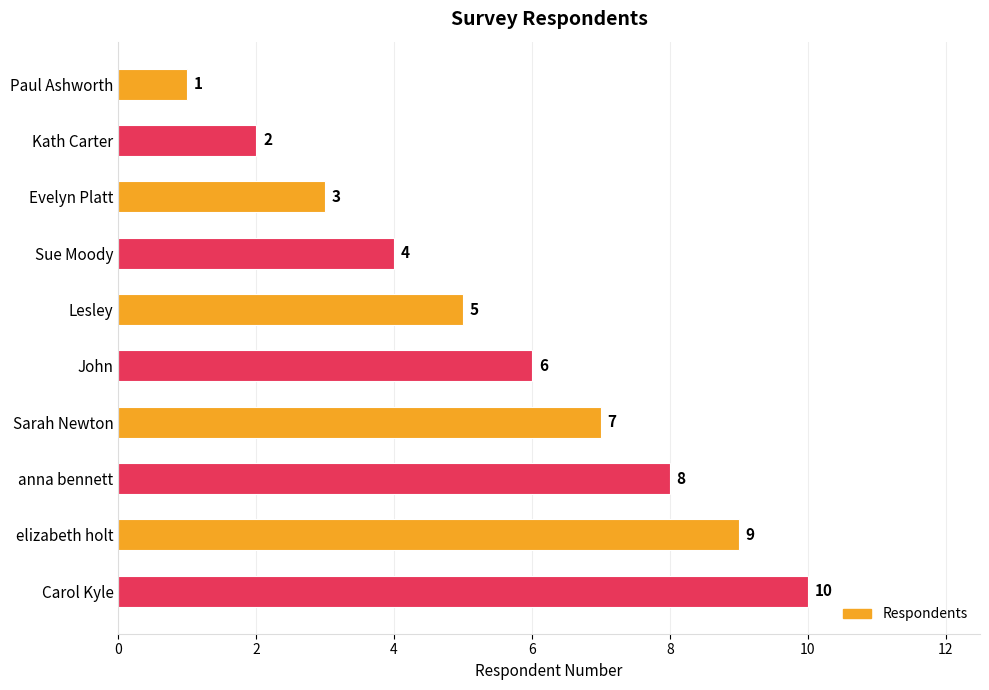

What is the sum of all values?

55